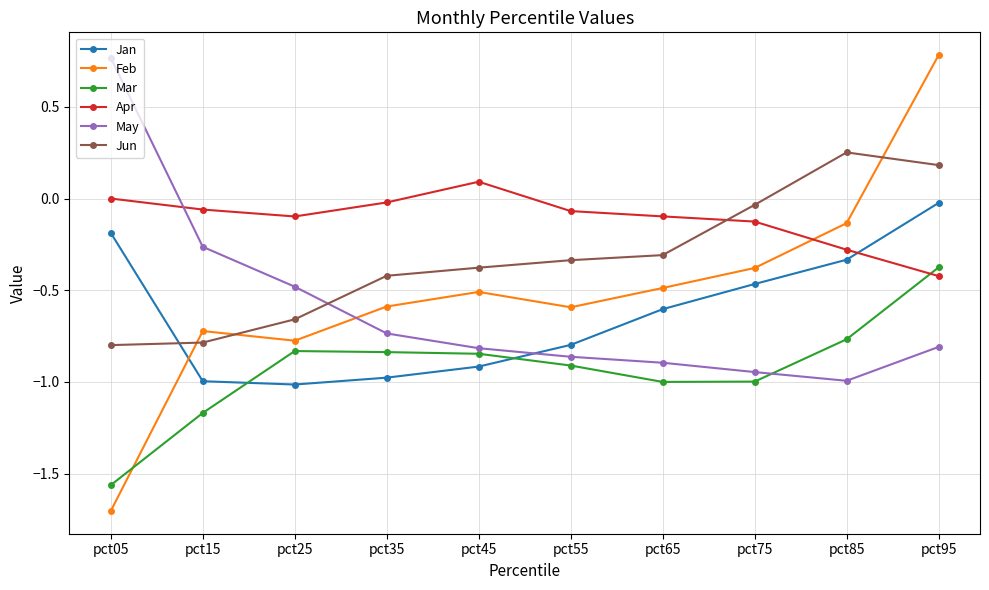

At which category is the sum across all series the highest?

pct95